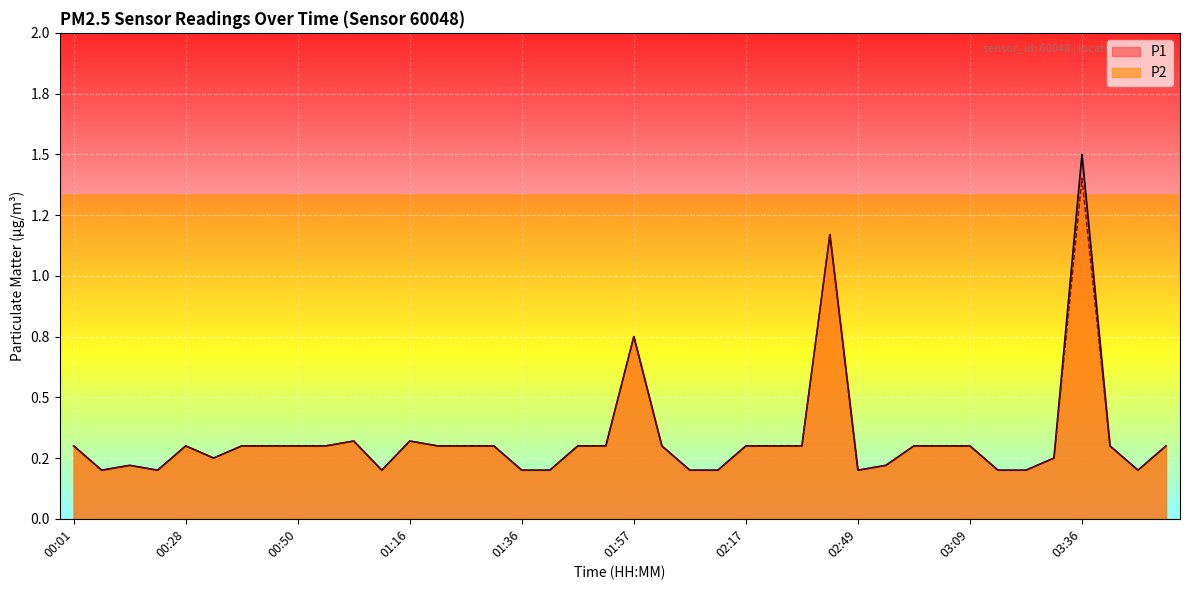

What is the difference between the P2 values at 03:36 and 01:42?

1.2